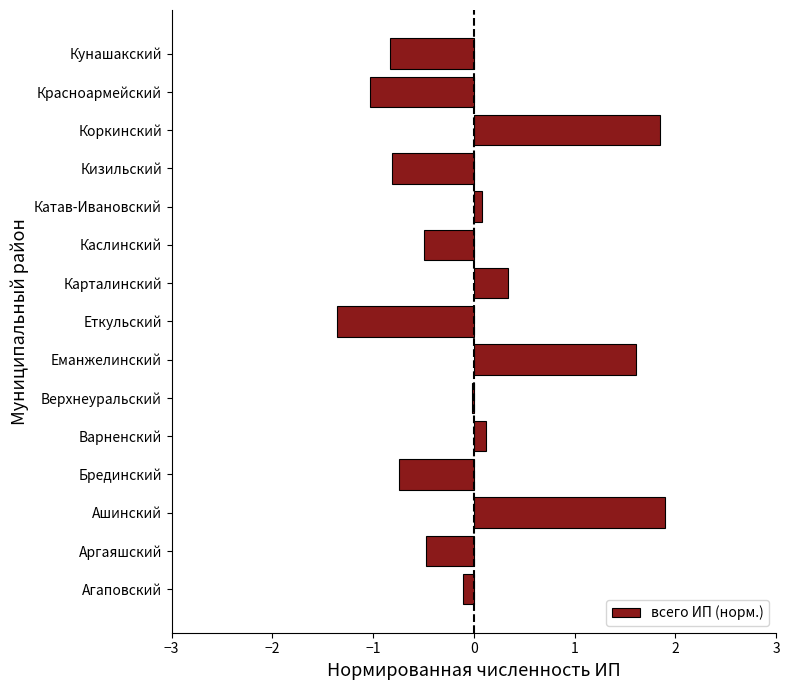

Read the value at Каслинский.

-0.5